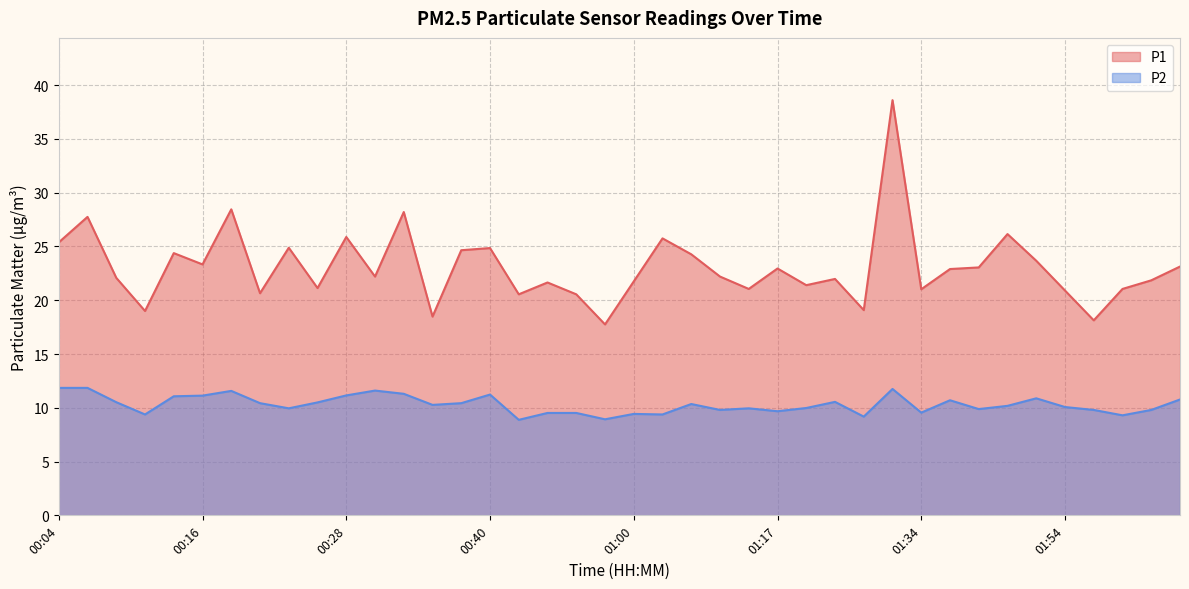

Where is P2 nearest to the value 10?

01:22